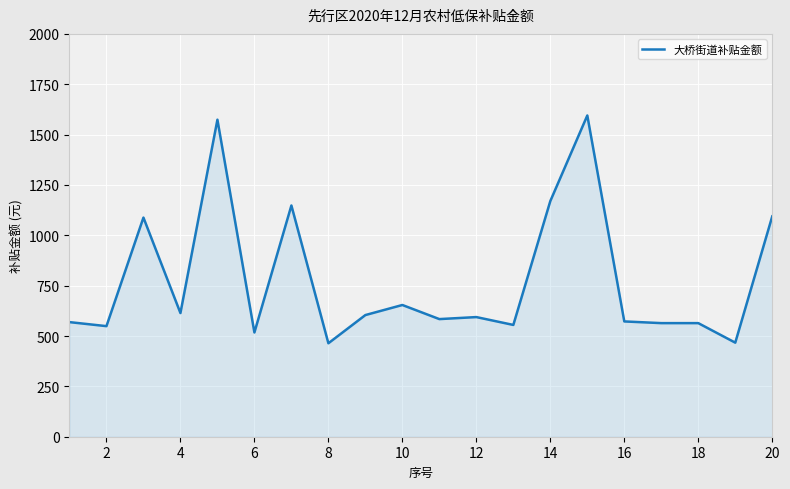

What is the difference between the maximum and minimum values?

1131.0